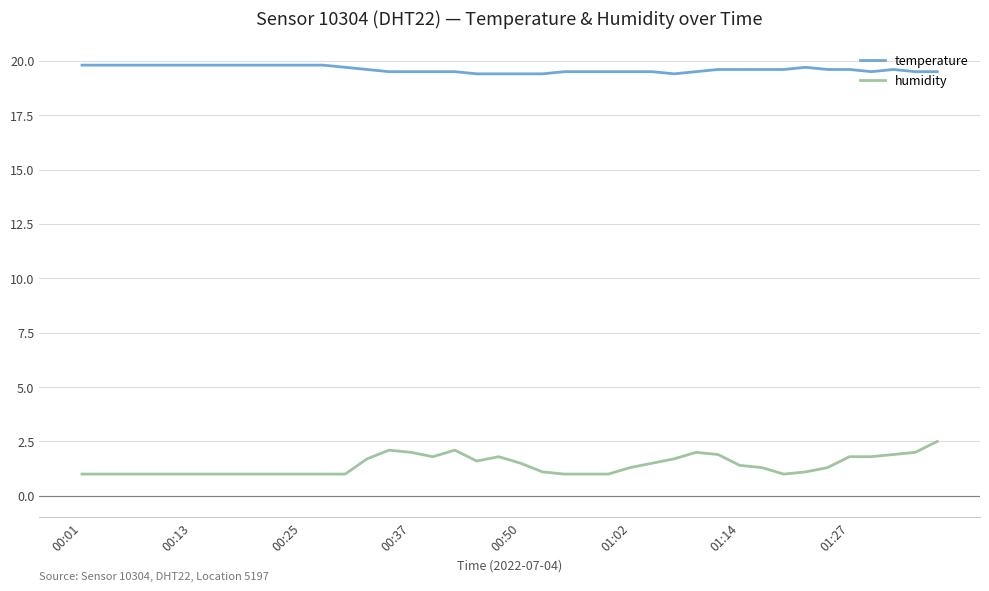

List the series in order of their overall mean, lowest first.

humidity, temperature